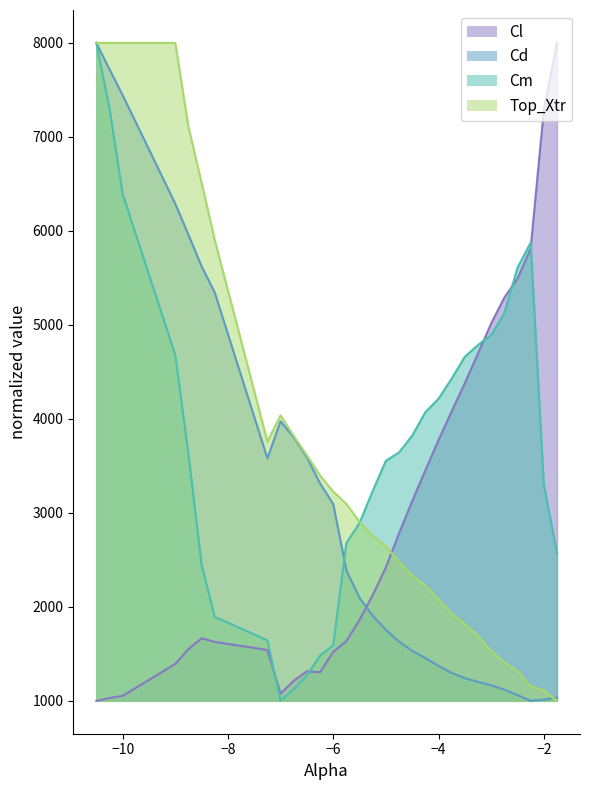

What is the label of the 5th point from the left?

-8.75